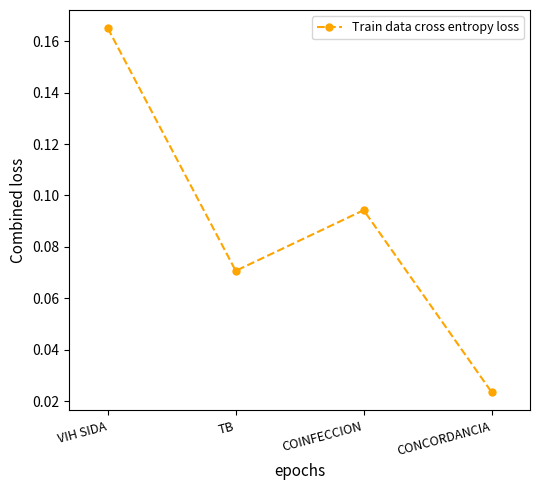

How many values are between 0 and 1?

4